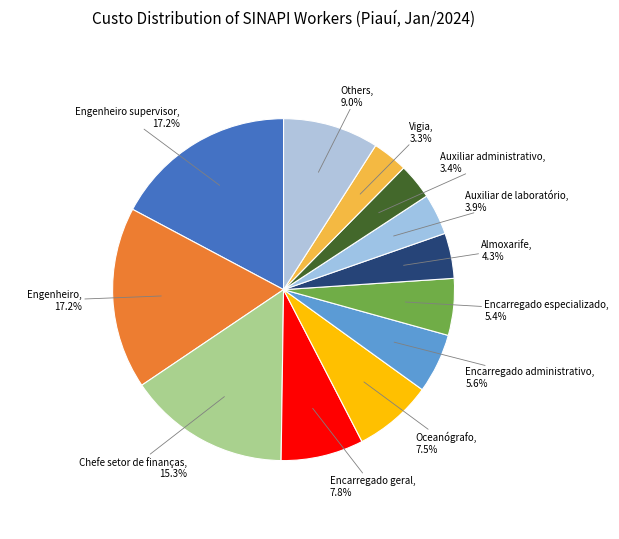

How many slices are in this pie chart?

12